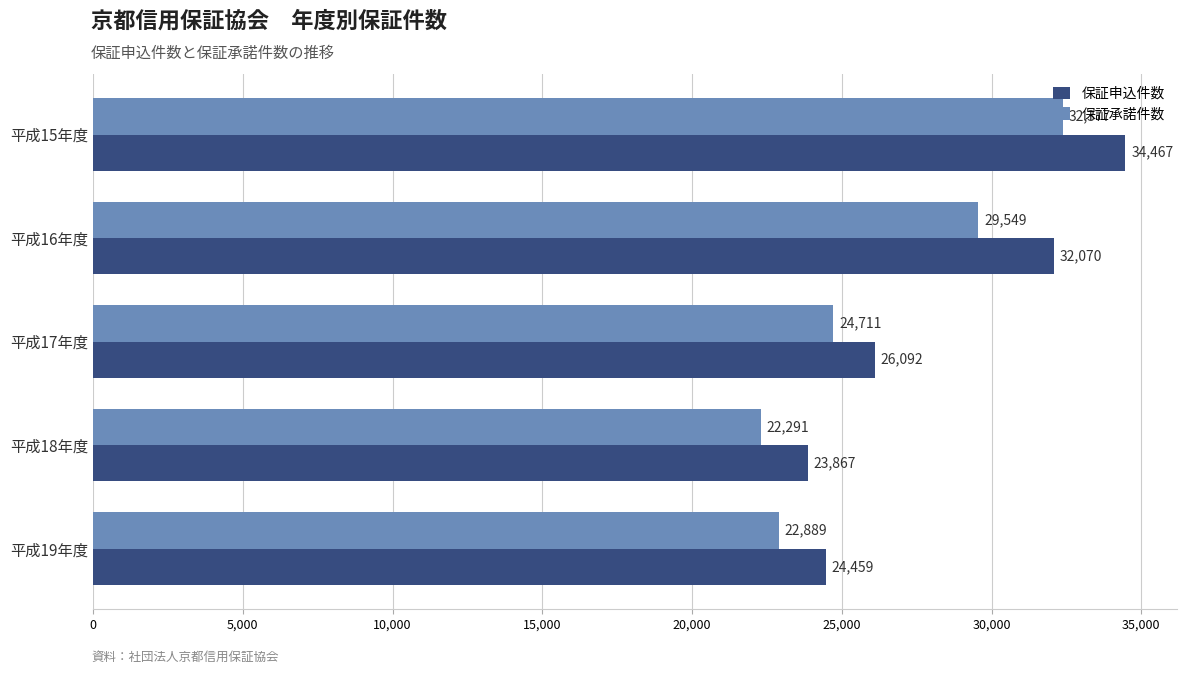

The value of 保証申込件数 at 平成16年度 is 8691. True or false?

False